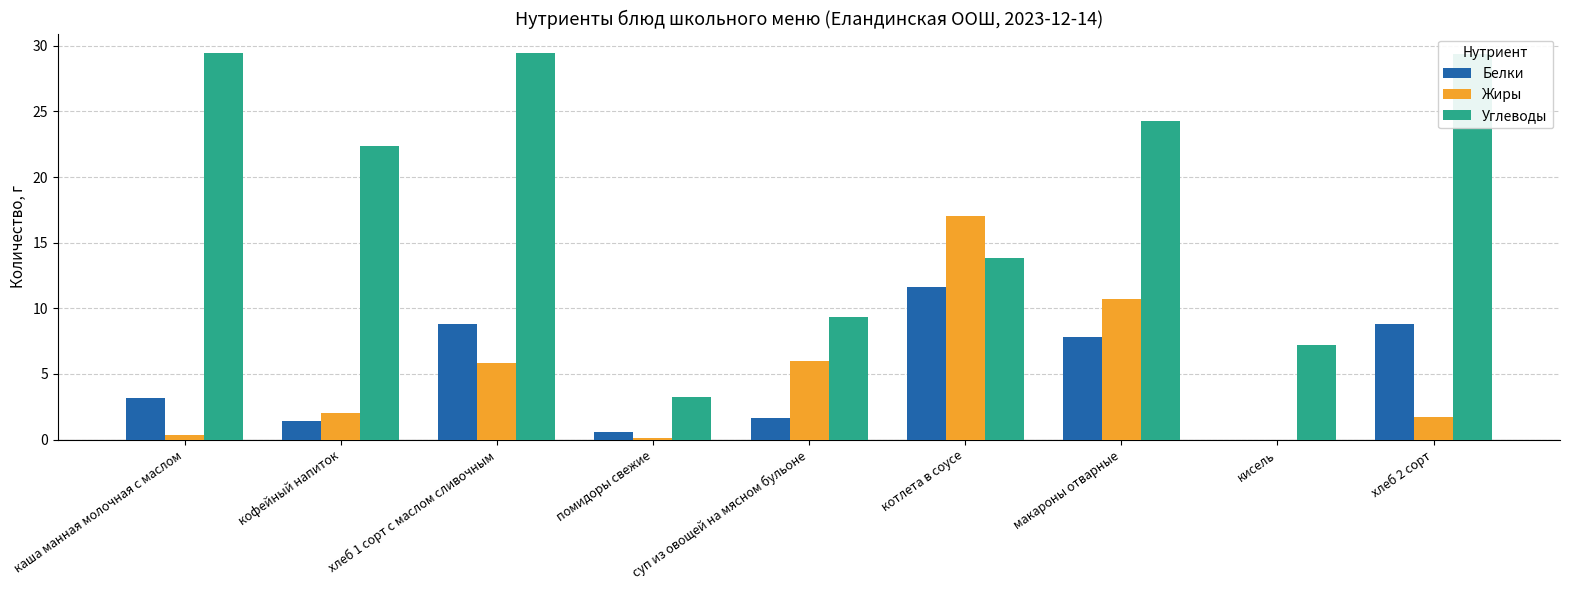

What is the total value across all series at кофейный напиток?

25.8